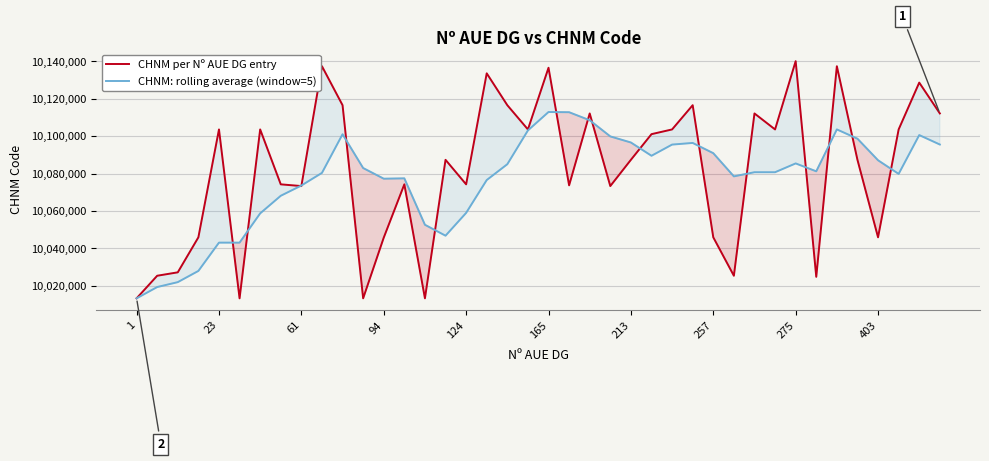

Reading left to right, what are all the values shown in this chart?

CHNM per Nº AUE DG entry: 10013334.0	10025411.0	10027234.0	10045951.0	10103618.0	10013334.0	10103618.0	10074270.0	10073349.0	10137410.0	10116576.0	10013334.0	10045780.0	10074270.0	10013334.0	10087377.0	10074270.0	10133604.0	10116576.0	10103618.0	10136590.0	10073737.0	10112161.0	10073349.0	10087377.0	10101098.0	10103618.0	10116576.0	10045951.0	10025411.0	10112161.0	10103618.0	10140118.0	10024843.0	10137410.0	10087377.0	10045951.0	10103618.0	10128653.0	10112179.0
CHNM: rolling average (window=5): 10013334.0	10019372.5	10021993.0	10027982.5	10043109.6	10043109.6	10058751.0	10068158.2	10073637.8	10080396.2	10101044.6	10082987.8	10077289.8	10077474.0	10052658.8	10046819.0	10059006.2	10076571.0	10085032.2	10103089.0	10112931.6	10112825.0	10108536.4	10099891.0	10096642.8	10089544.4	10095520.6	10096403.6	10090924.0	10078530.8	10080743.4	10080743.4	10085451.8	10081230.2	10103630.0	10098673.2	10087139.8	10079839.8	10100601.8	10095555.6